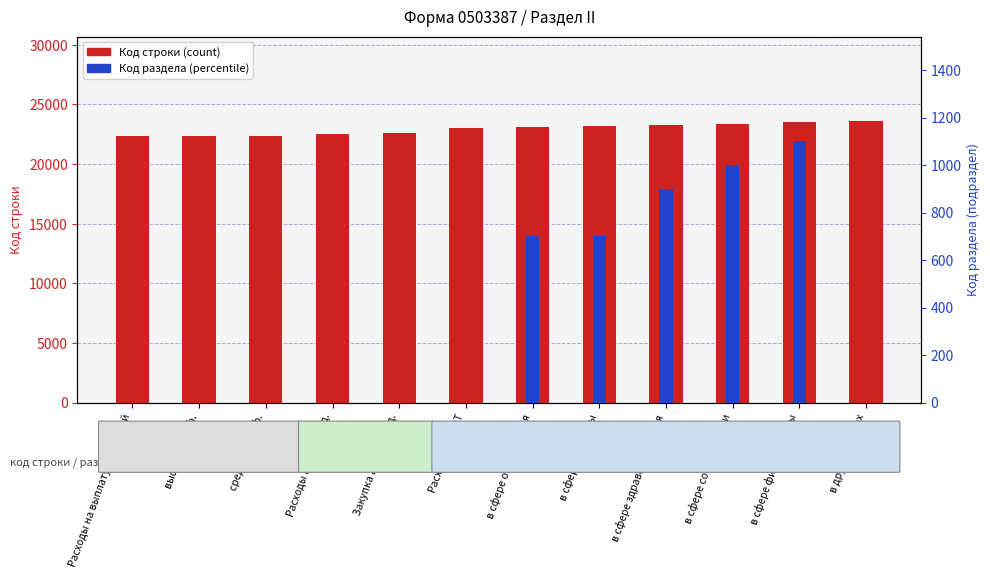

Reading left to right, list all the values displayed in this chart.

Код строки: 22340	22341	22342	22500	22600	23000	23100	23200	23300	23400	23500	23600
Код раздела (подраздел): 0	0	0	0	0	0	700	700	900	1000	1100	0